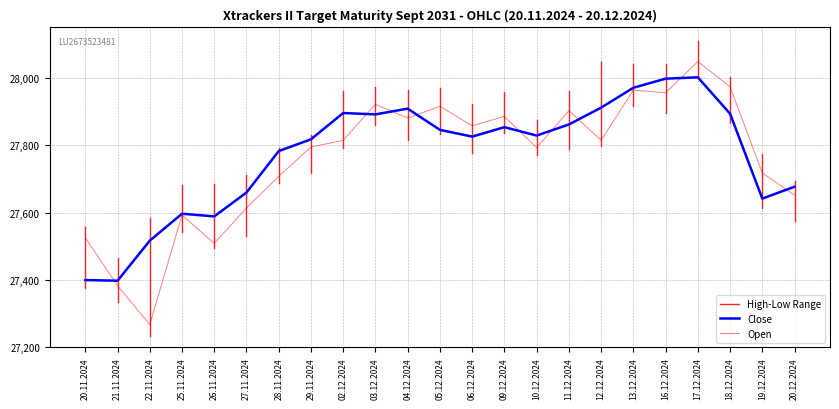

Is the value of Low at 06.12.2024 greater than the value of Close at 13.12.2024?

No